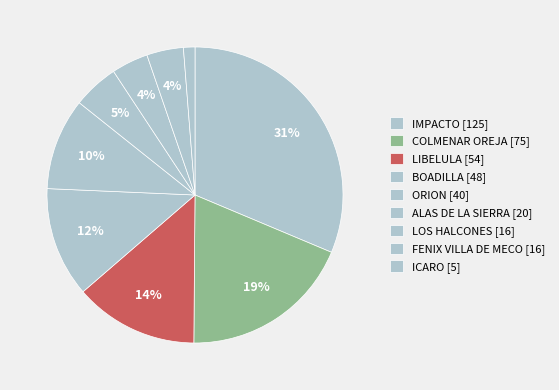

Count the number of slices in the pie.

9